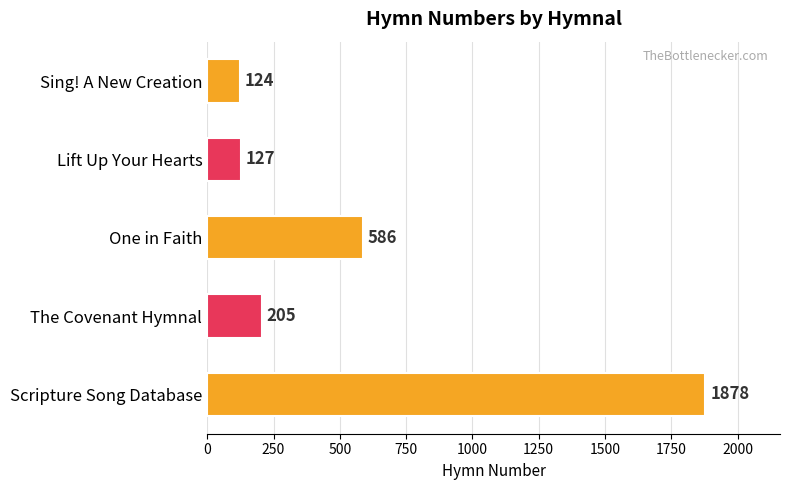

What is the minimum value shown in the chart?

124